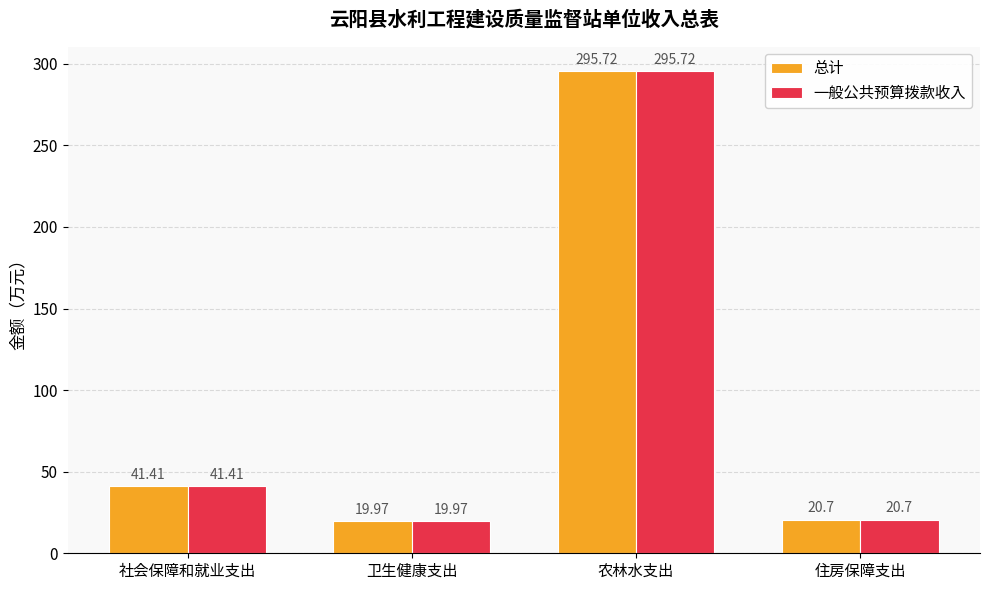

Reading right to left, what are all the values shown in this chart?

总计: 20.7	295.7	20.0	41.4
一般公共预算拨款收入: 20.7	295.7	20.0	41.4